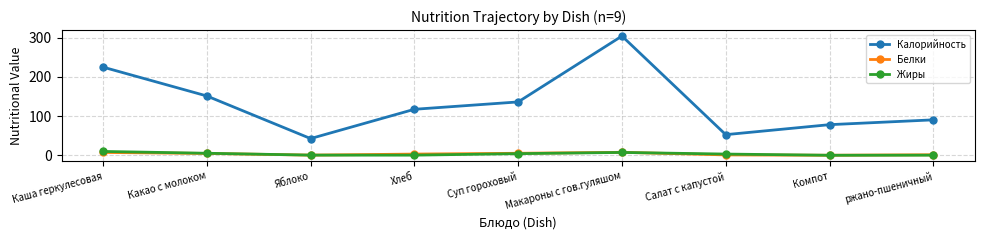

What is the maximum value for Жиры?

9.8